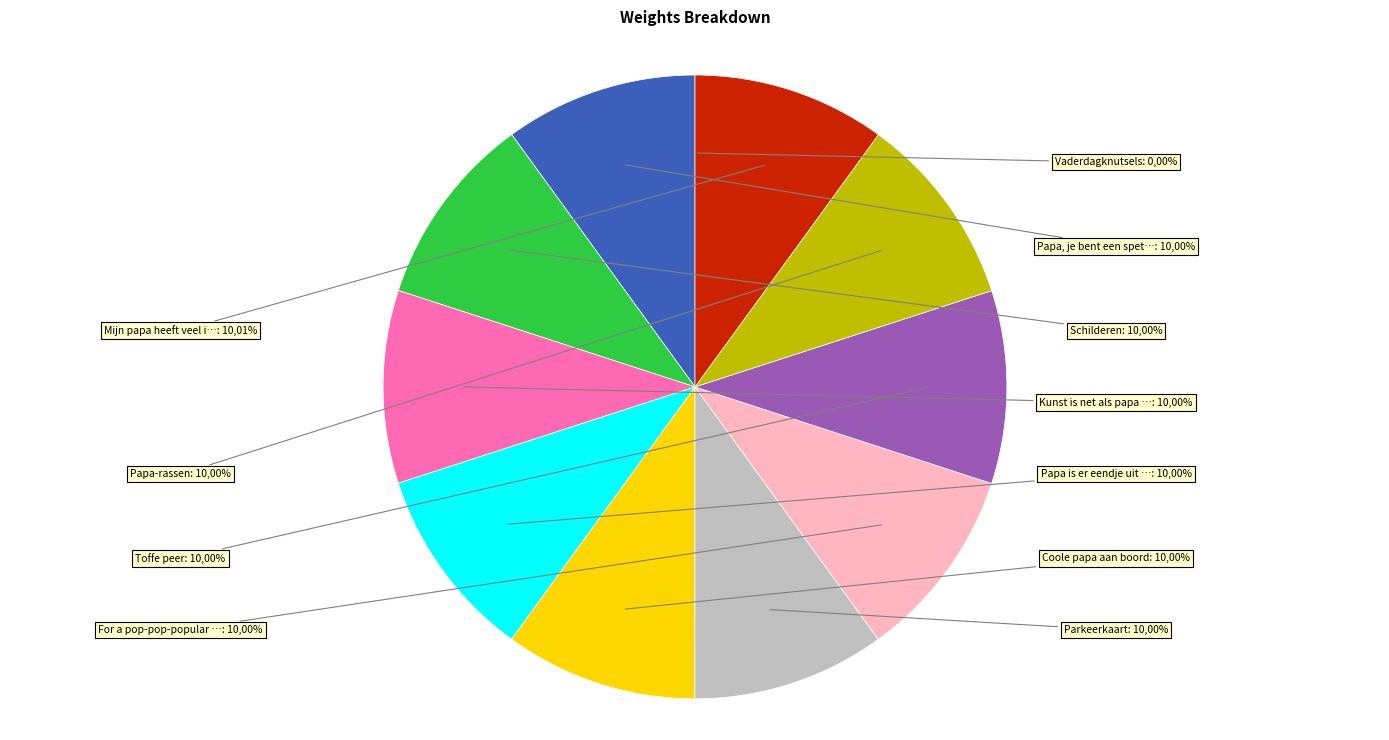

How many segments does this pie chart have?

11